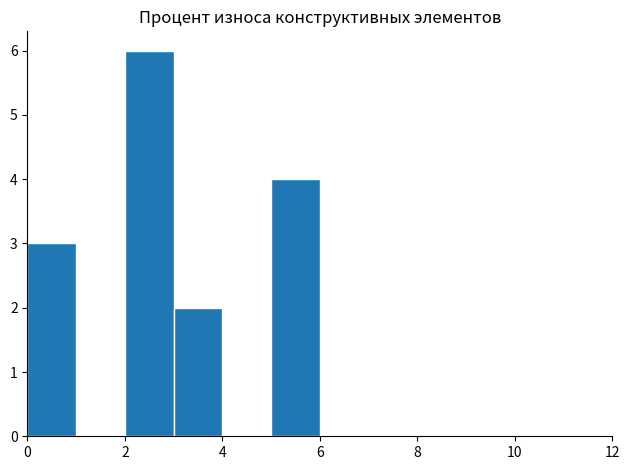

Reading left to right, transcribe this chart: for each bar, give the range it covers on the x-axis and its height. The values are not printed on the chart, so give them approximately, as read against the axis.

0 to 1: 3
1 to 2: 0
2 to 3: 6
3 to 4: 2
4 to 5: 0
5 to 6: 4
6 to 7: 0
7 to 8: 0
8 to 9: 0
9 to 10: 0
10 to 11: 0
11 to 12: 0